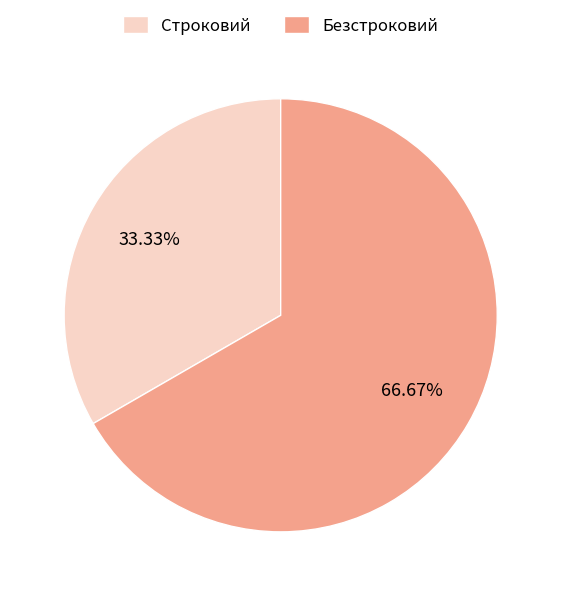

Which category accounts for the majority?

Безстроковий